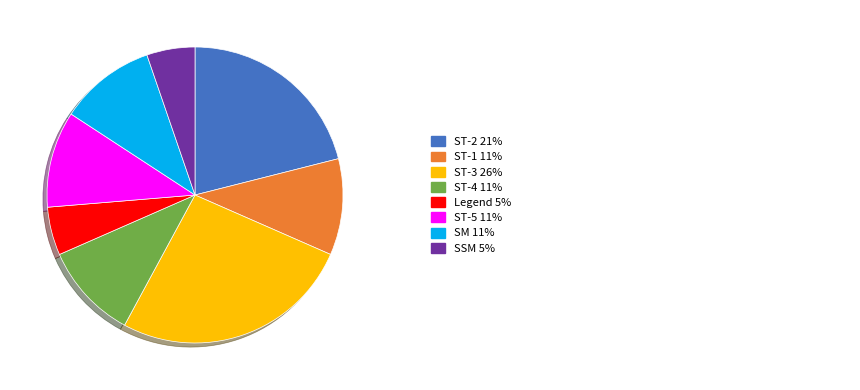

Is there a majority slice in this chart?

No